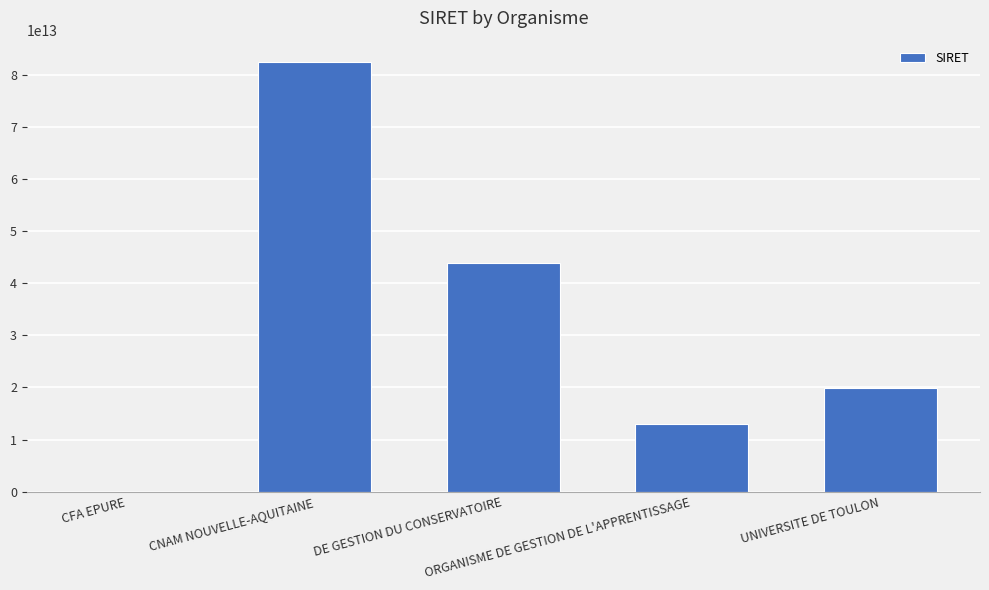

How many values are above zero?

4